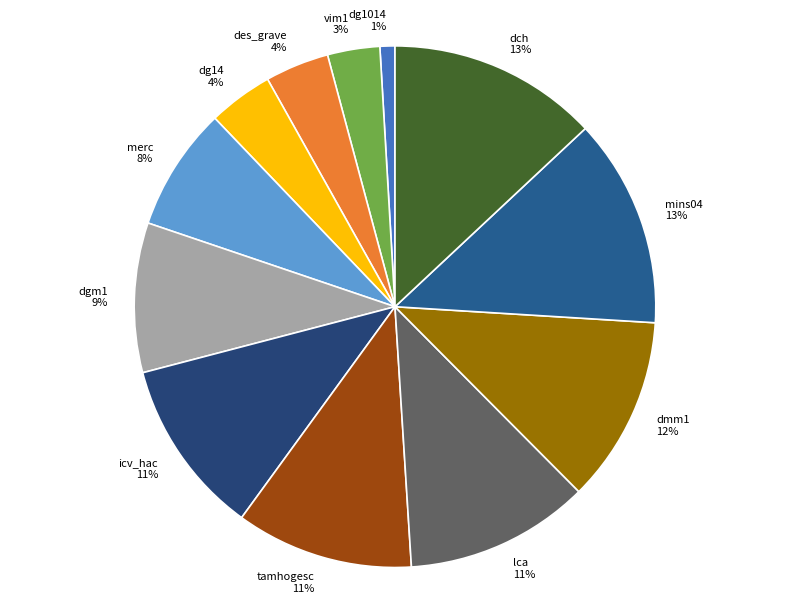

To the nearest percent, what percentage of the pie is lca?

11%